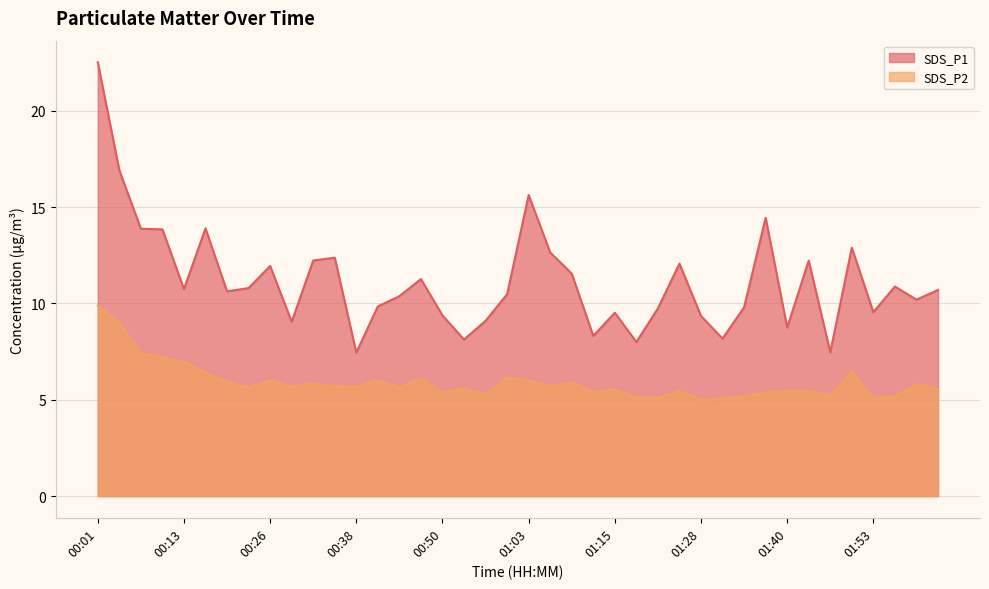

Reading left to right, list all the values displayed in this chart.

SDS_P1: 22.5	16.9	13.9	13.8	10.8	13.9	10.6	10.8	11.9	9.1	12.2	12.4	7.5	9.8	10.4	11.3	9.4	8.1	9.1	10.5	15.6	12.7	11.6	8.3	9.5	8.0	9.8	12.1	9.3	8.2	9.8	14.4	8.8	12.2	7.5	12.9	9.6	10.9	10.2	10.7
SDS_P2: 9.9	9.0	7.4	7.2	7.0	6.4	6.0	5.6	6.0	5.7	5.8	5.7	5.7	6.0	5.6	6.1	5.4	5.6	5.3	6.2	6.0	5.7	5.9	5.4	5.5	5.1	5.1	5.5	5.0	5.1	5.2	5.4	5.5	5.5	5.2	6.5	5.1	5.2	5.8	5.5